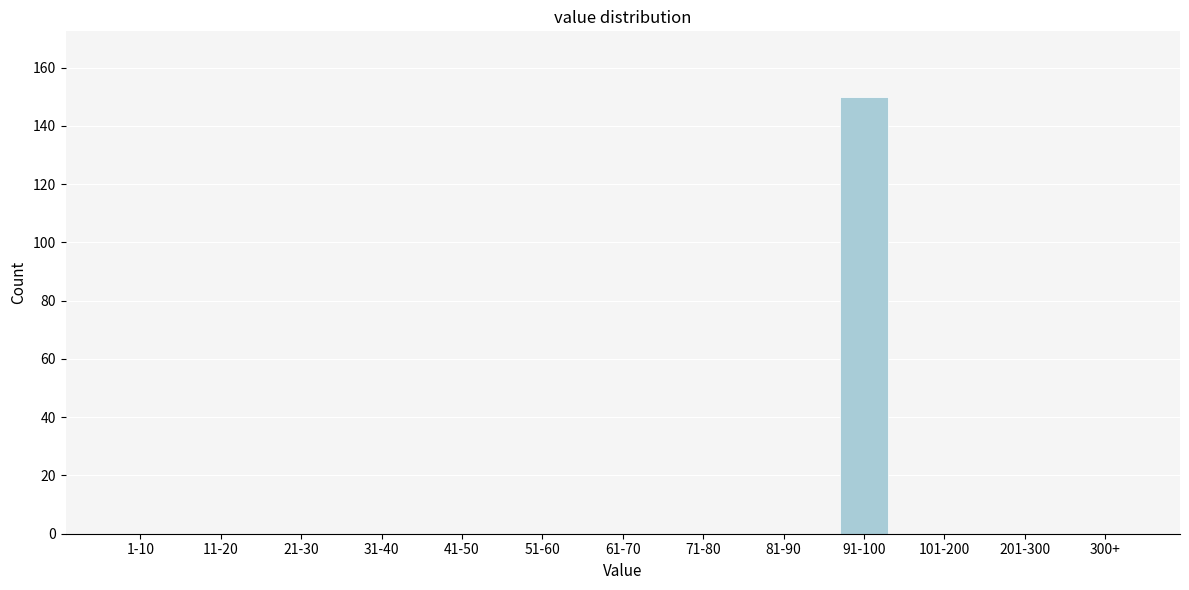

Reading left to right, what are all the values shown in this chart?

1-10=0	11-20=0	21-30=0	31-40=0	41-50=0	51-60=0	61-70=0	71-80=0	81-90=0	91-100=150	101-200=0	201-300=0	300+=0